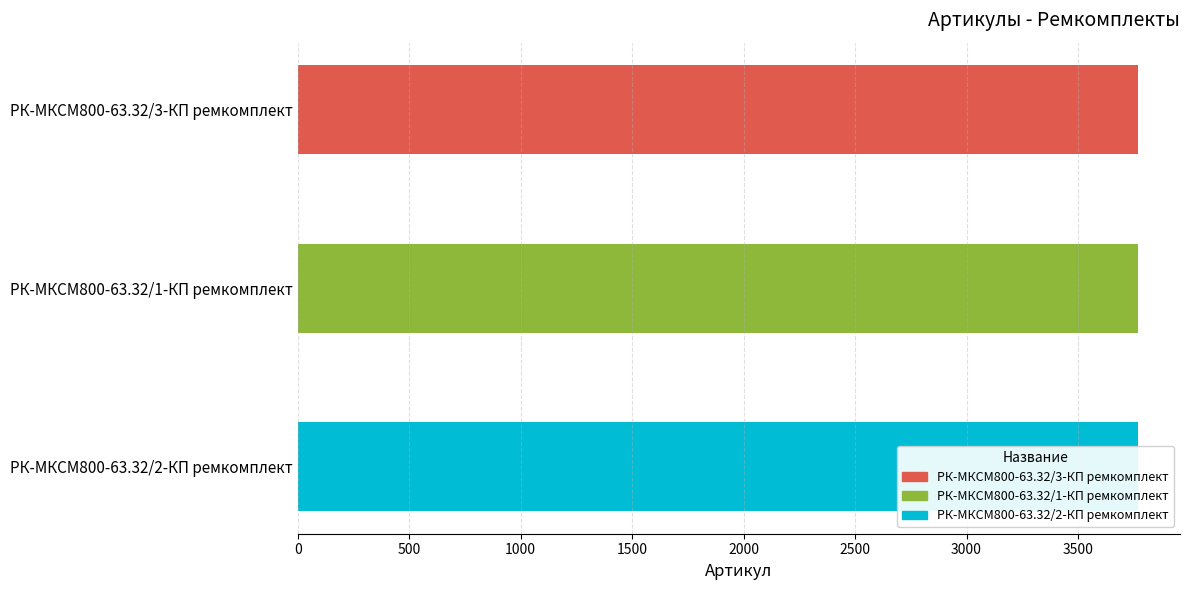

The value at РК-МКСМ800-63.32/2-КП ремкомплект is 3769. True or false?

True